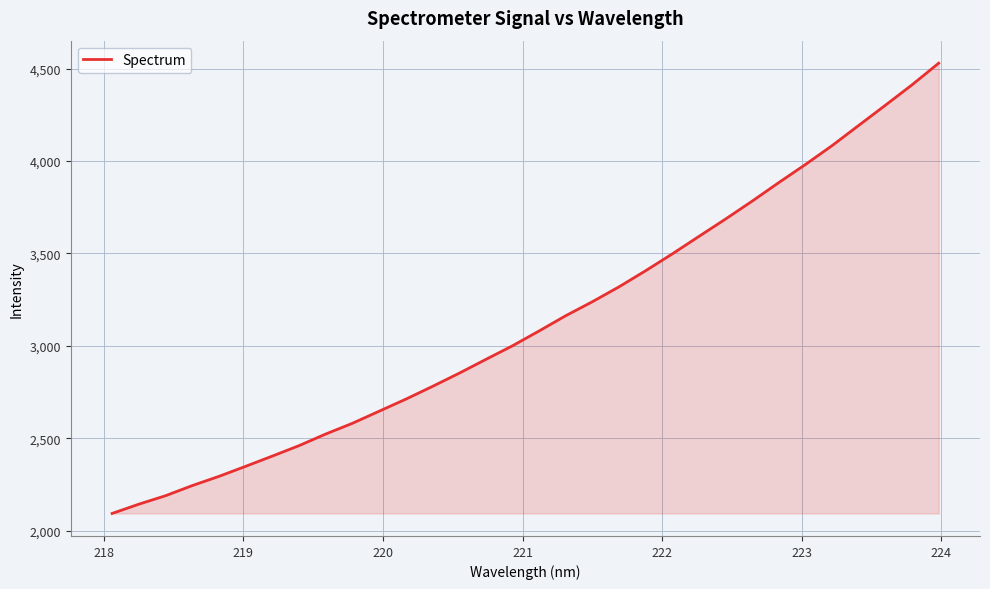

What is the difference between the maximum and minimum values?

2436.3